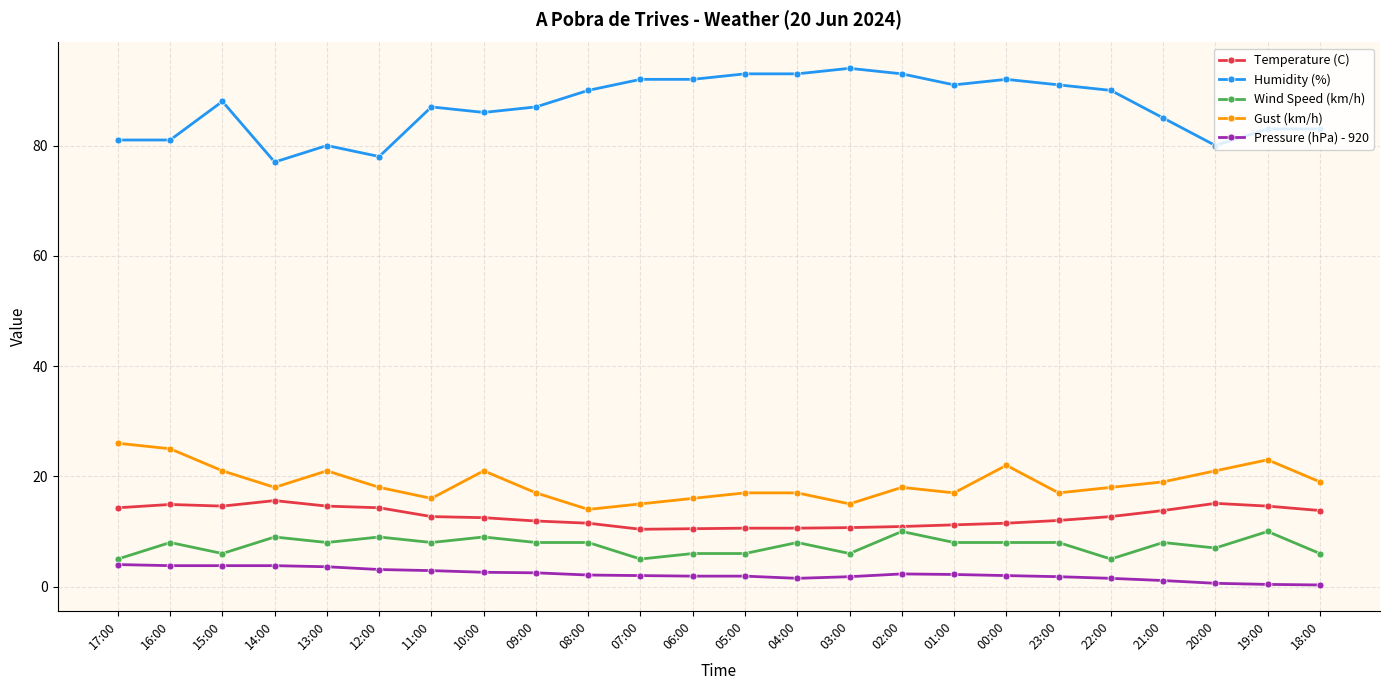

What is the average value of the Humidity (%) series?

87.0